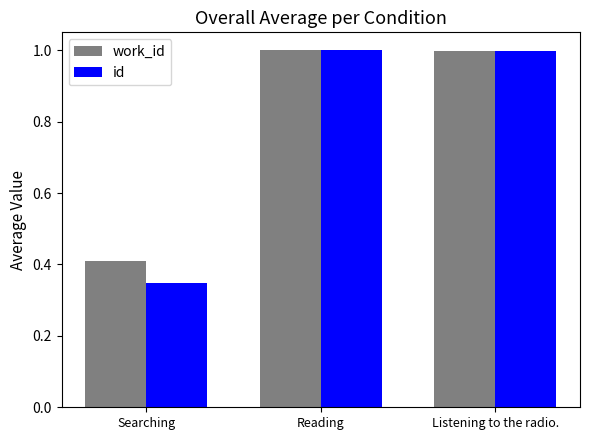

What is the difference between the maximum and minimum values in the id series?

0.7